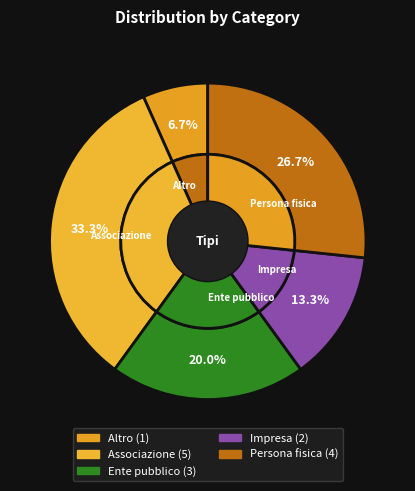

To the nearest percent, what is the difference between the Impresa and Persona fisica slice percentages?

13%